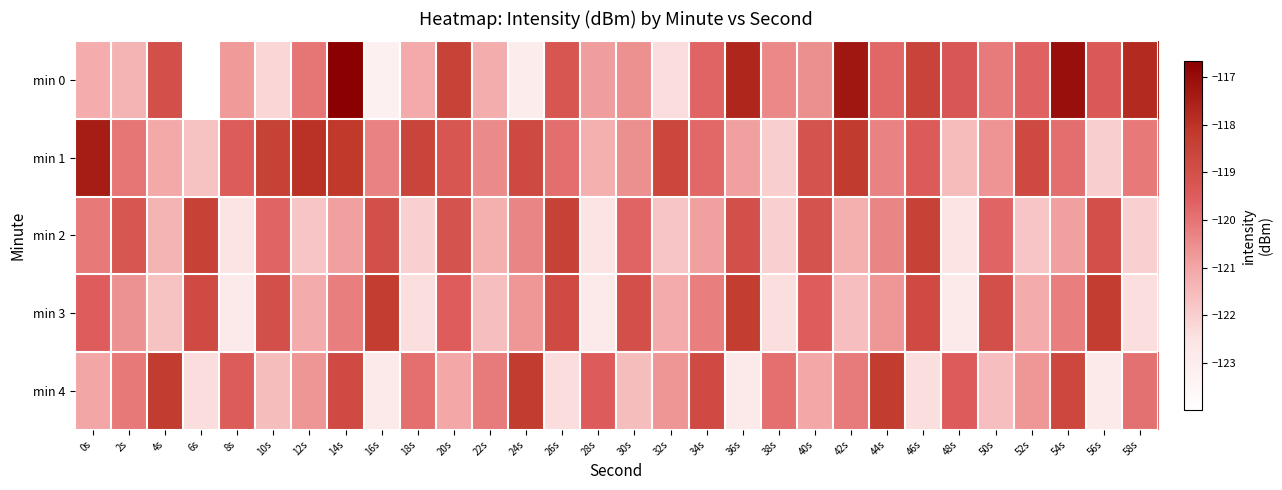

Rank the series at 16s from lowest to highest value.

min 0, min 4, min 1, min 2, min 3